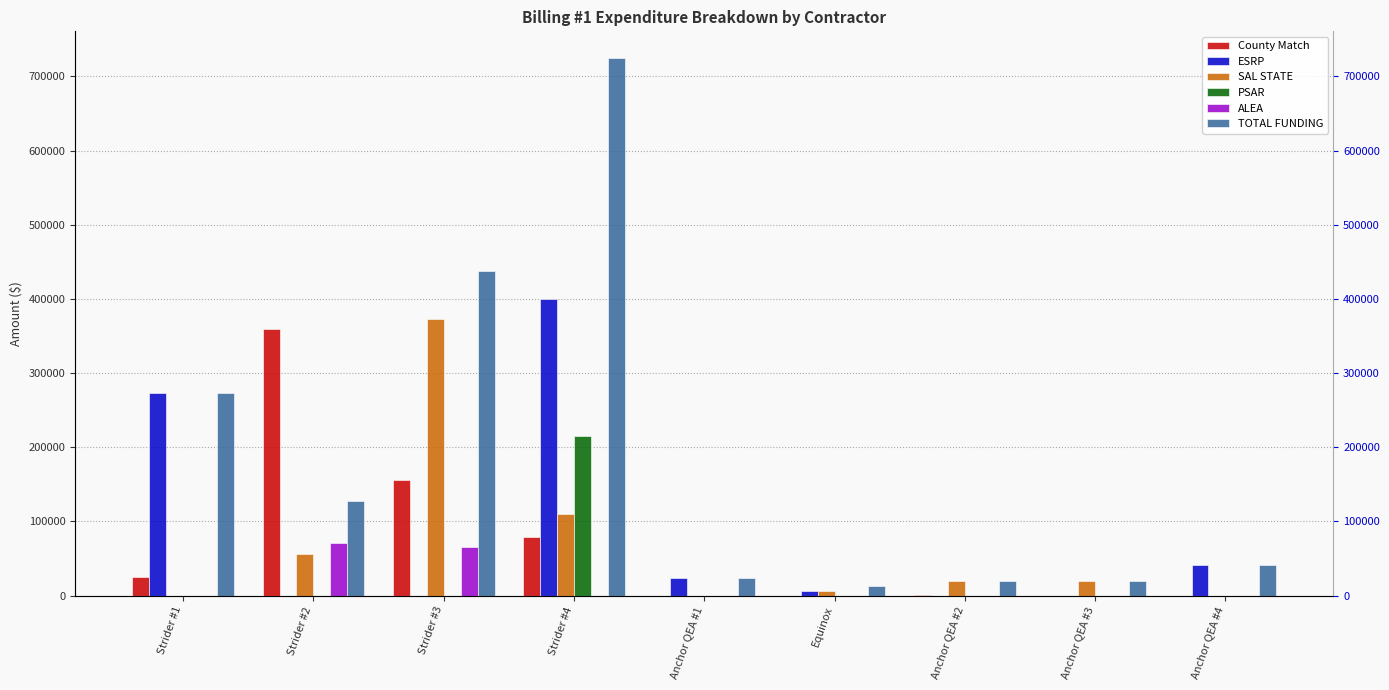

The ESRP series shows -269590.7 at Strider #2. True or false?

False